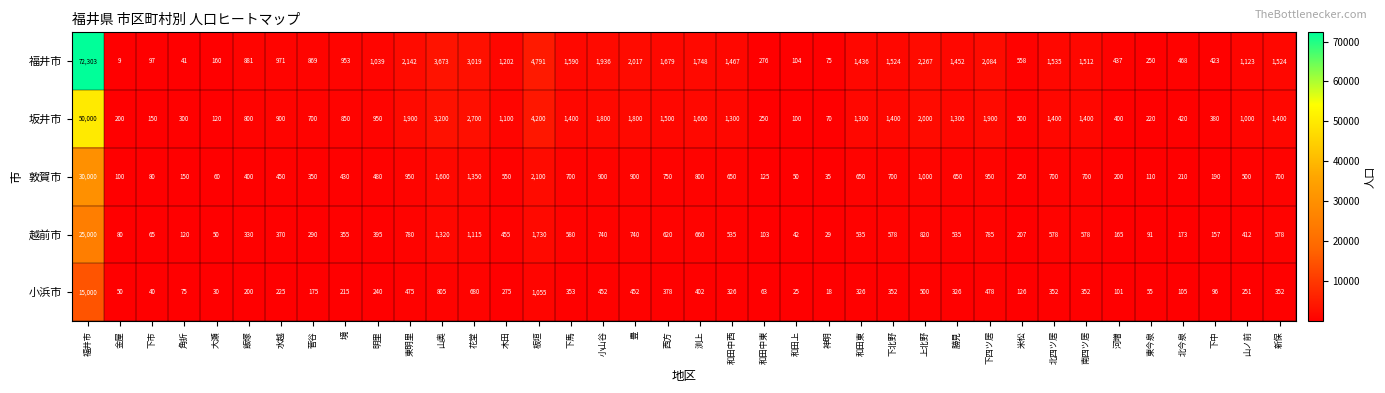

How many data points does each series have?

38